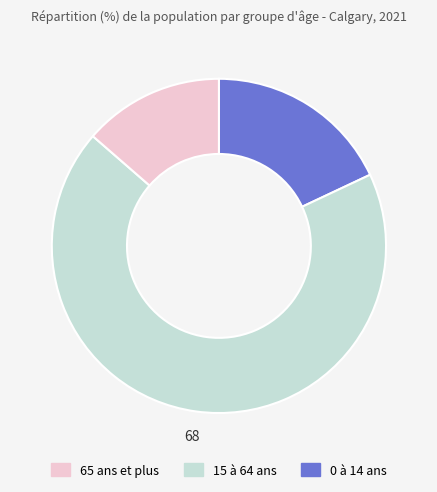

Is there any slice that represents more than half of the pie?

Yes